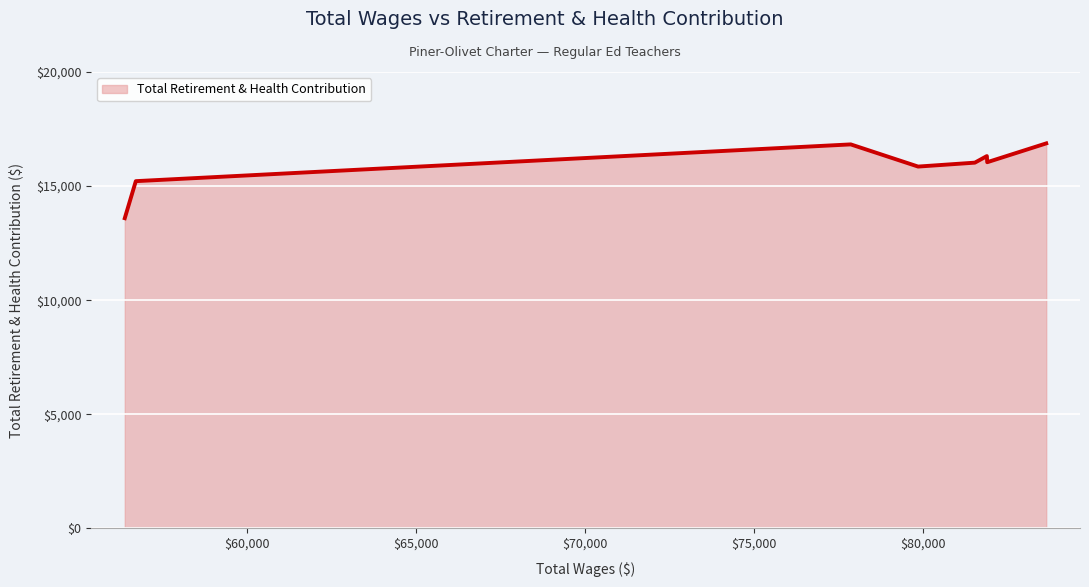

What is the greatest value displayed?

16871